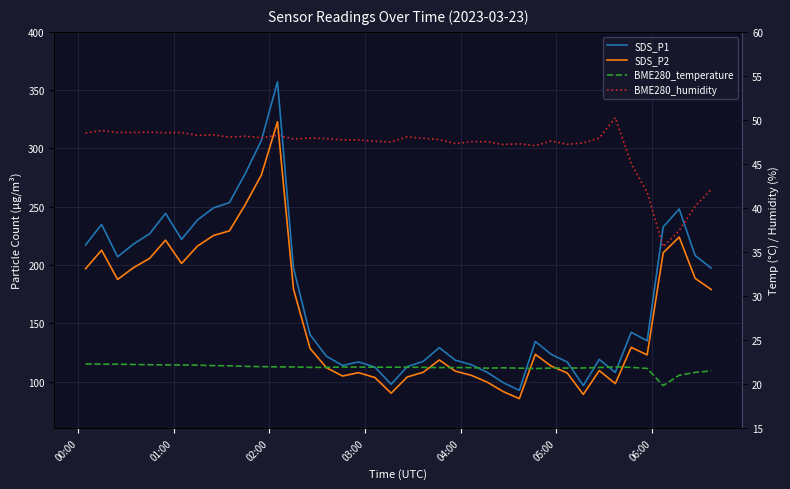

True or false: BME280_temperature and BME280_humidity intersect in this chart.

False